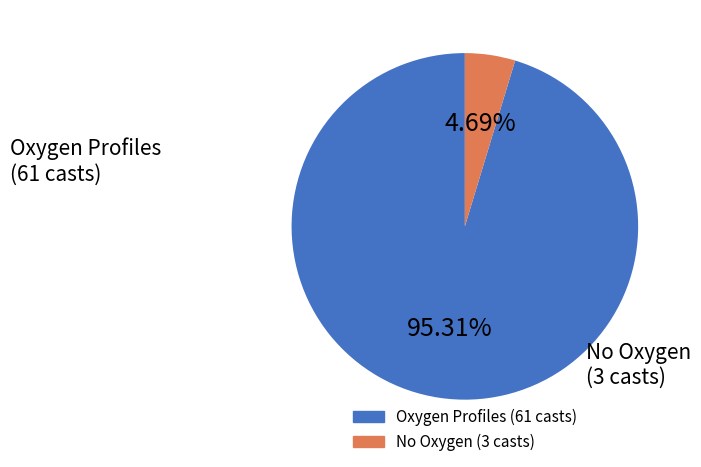

Does any single category account for the majority?

Yes